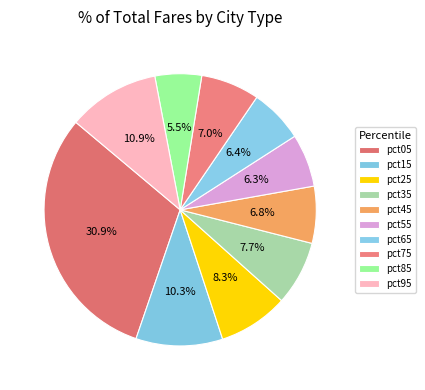

Count the number of slices in the pie.

10